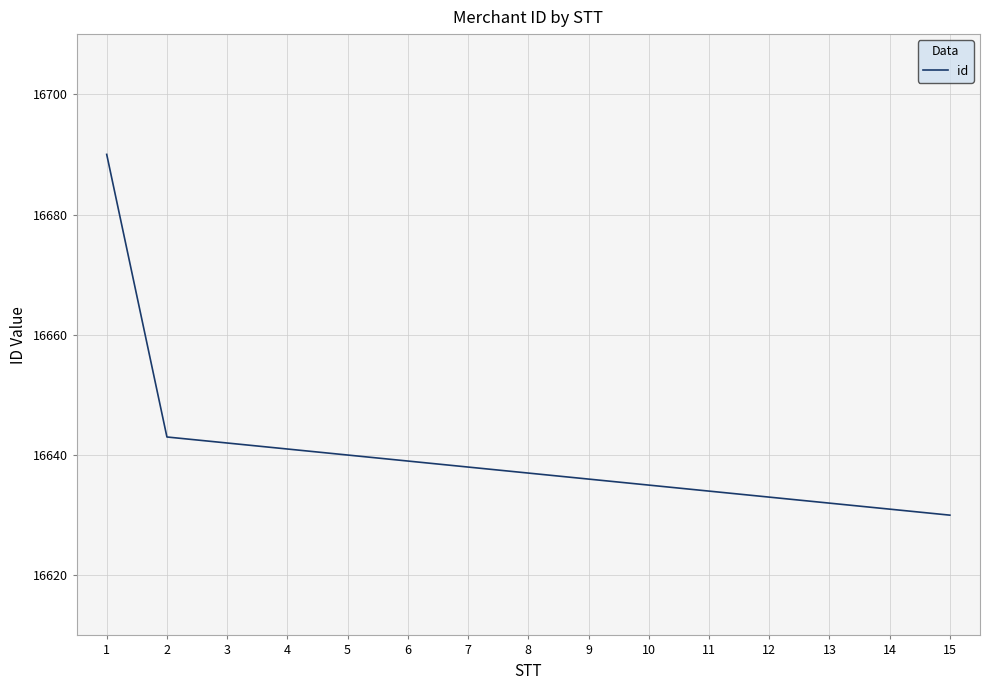

What is the difference between the maximum and minimum values?

60